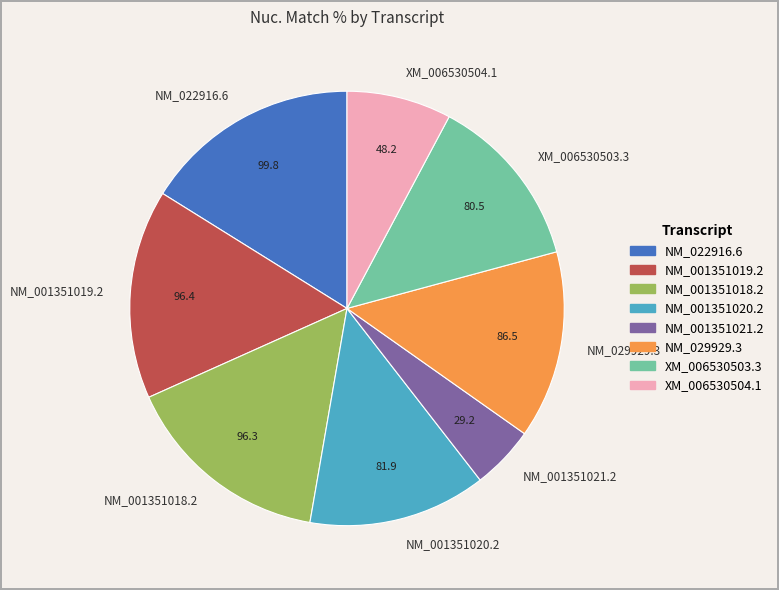

Does any single category account for the majority?

No